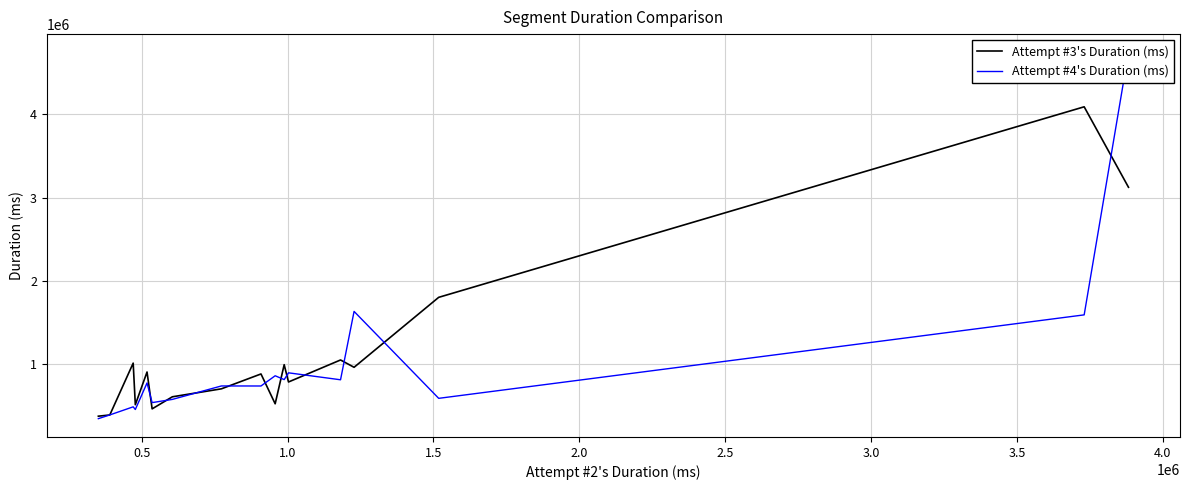

What is the value of the Attempt #3's Duration (ms) point at the 6th from the left?

458397